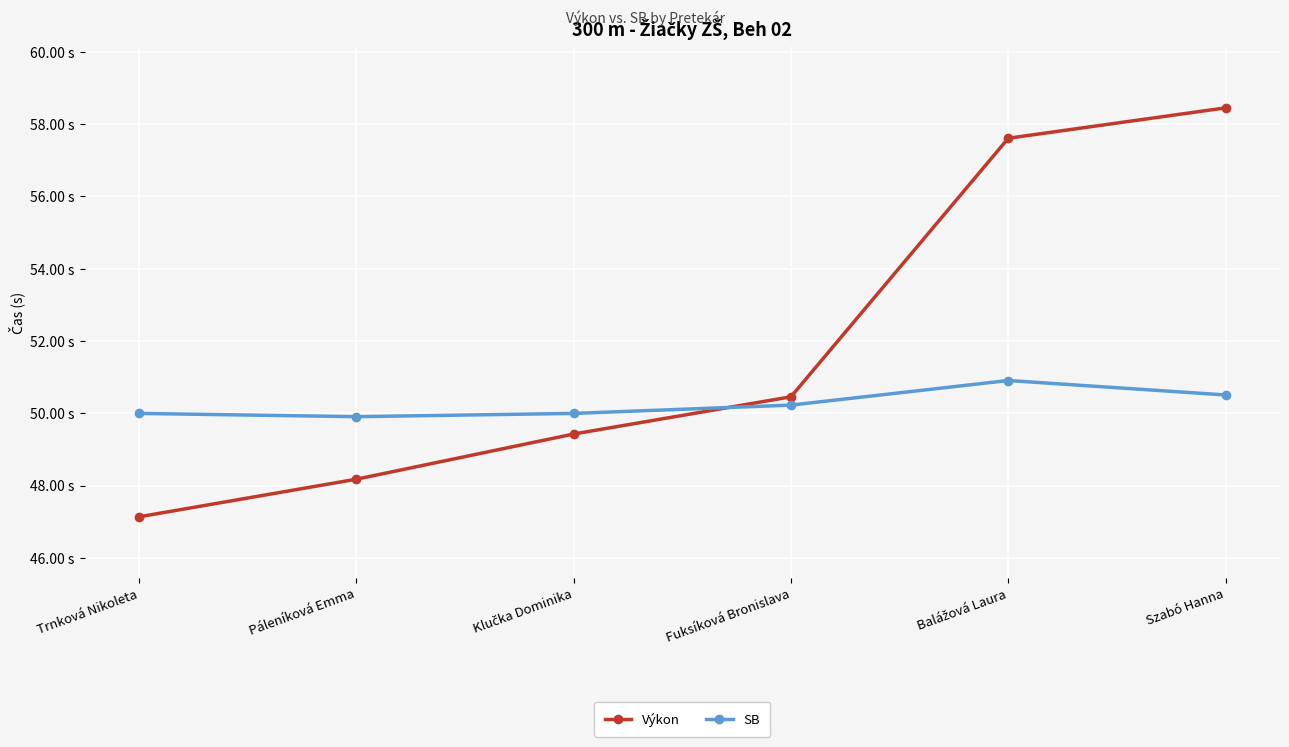

True or false: Výkon has a value of 39.0 at Szabó Hanna.

False